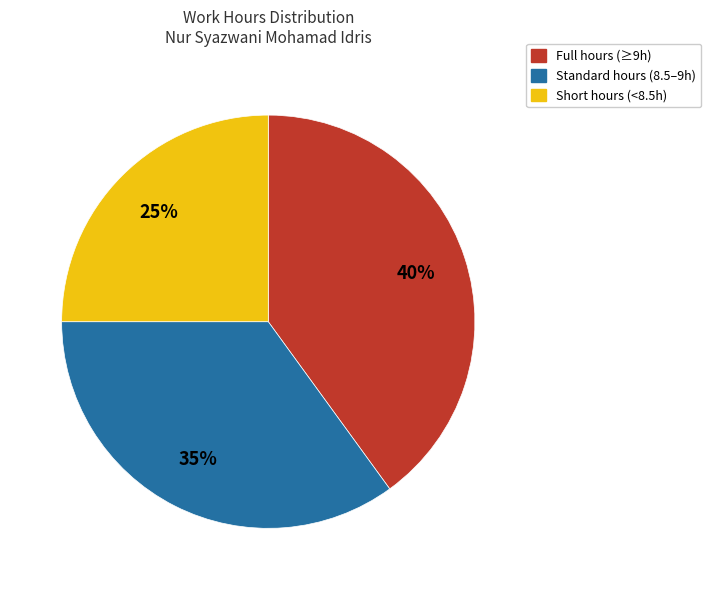

Is there any slice that represents more than half of the pie?

No